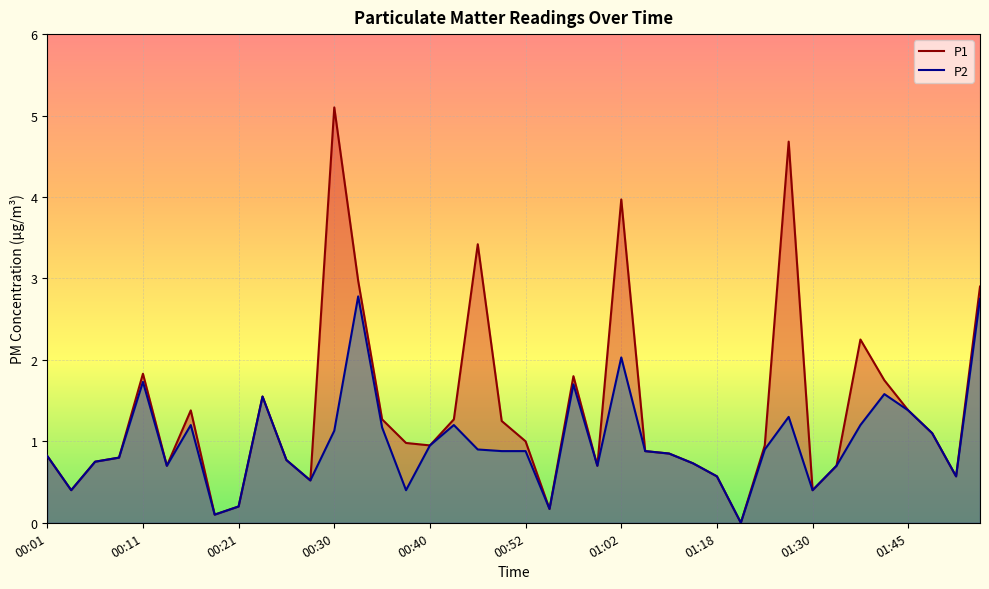

In P1, how many points are lower than both neighbors (excluding endpoints)?

10